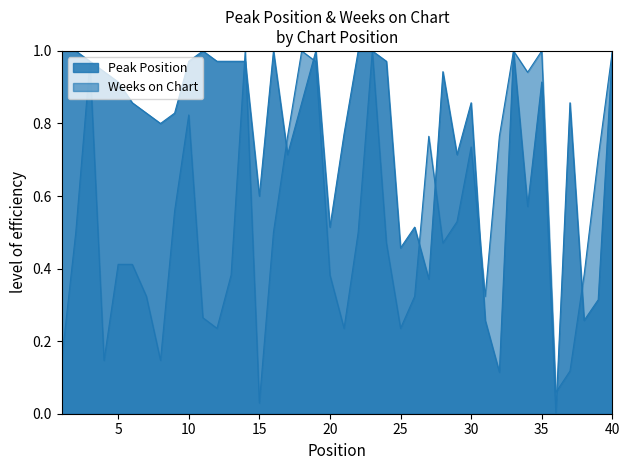

What is the approximate value of Peak Position at 2?

1.0